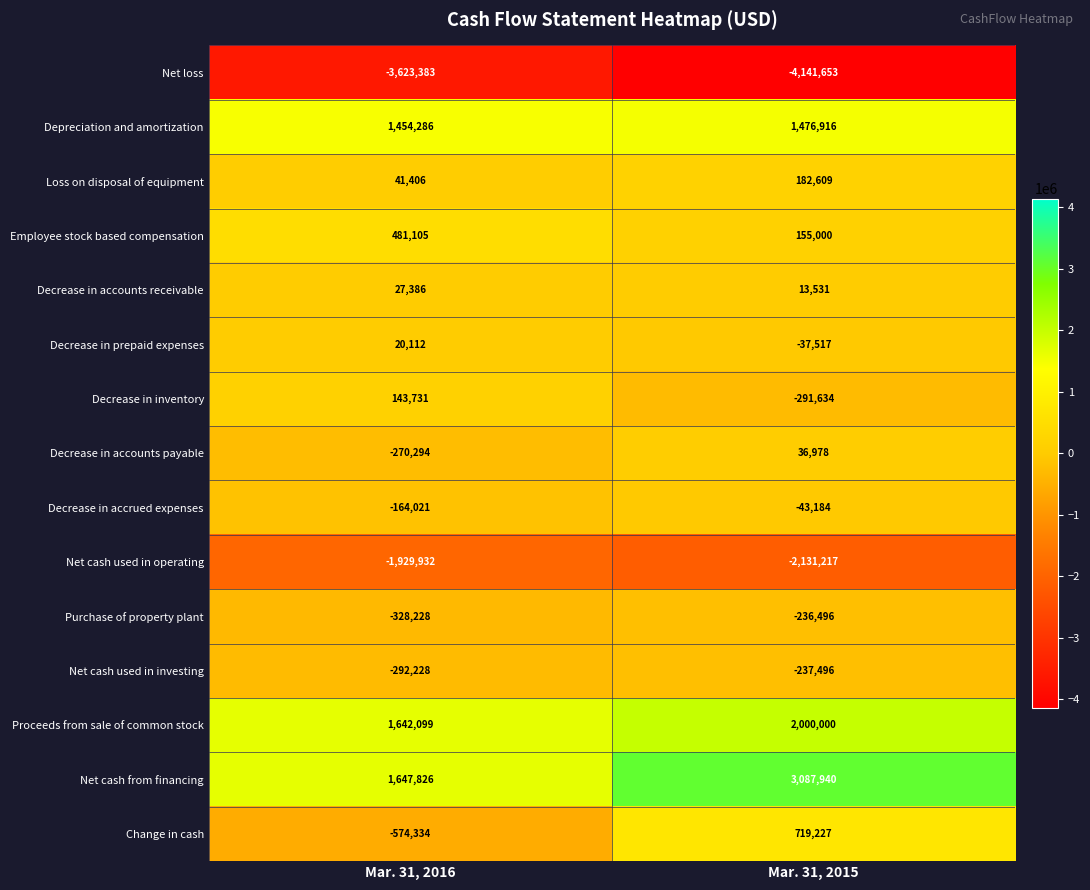

What is the sum of the Decrease in inventory values at Mar. 31, 2015 and Mar. 31, 2016?

-147903